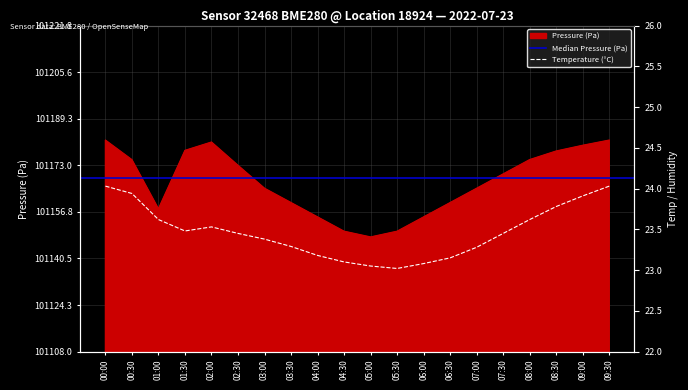

What is the lowest value of the temperature series?

23.0